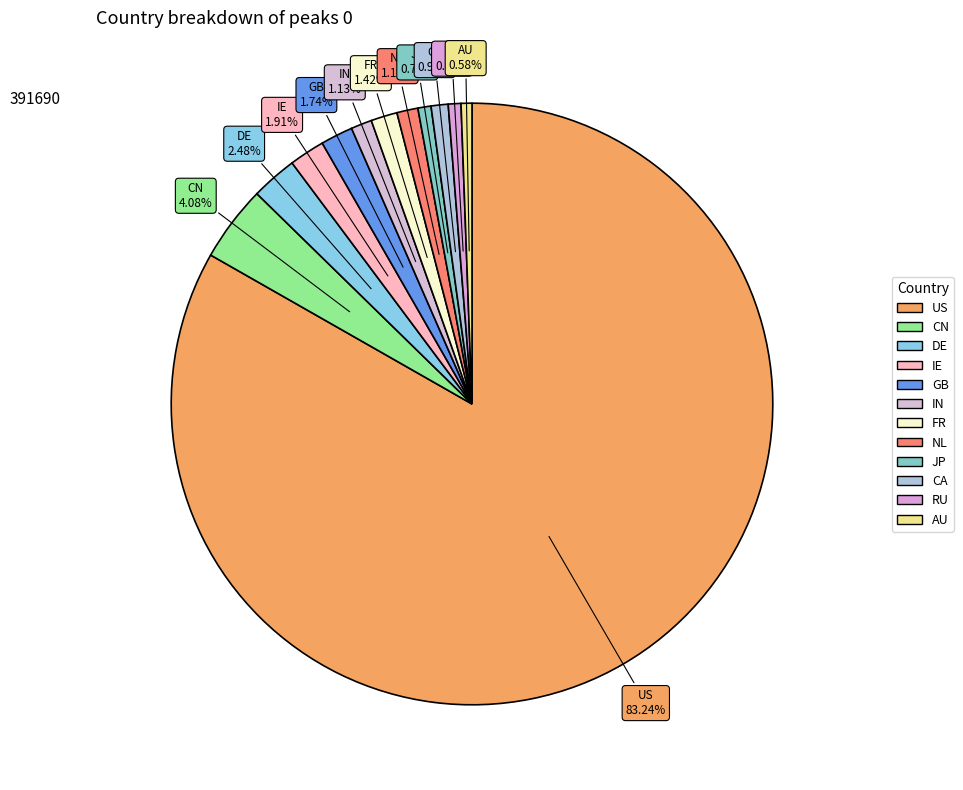

Is there a majority slice in this chart?

Yes